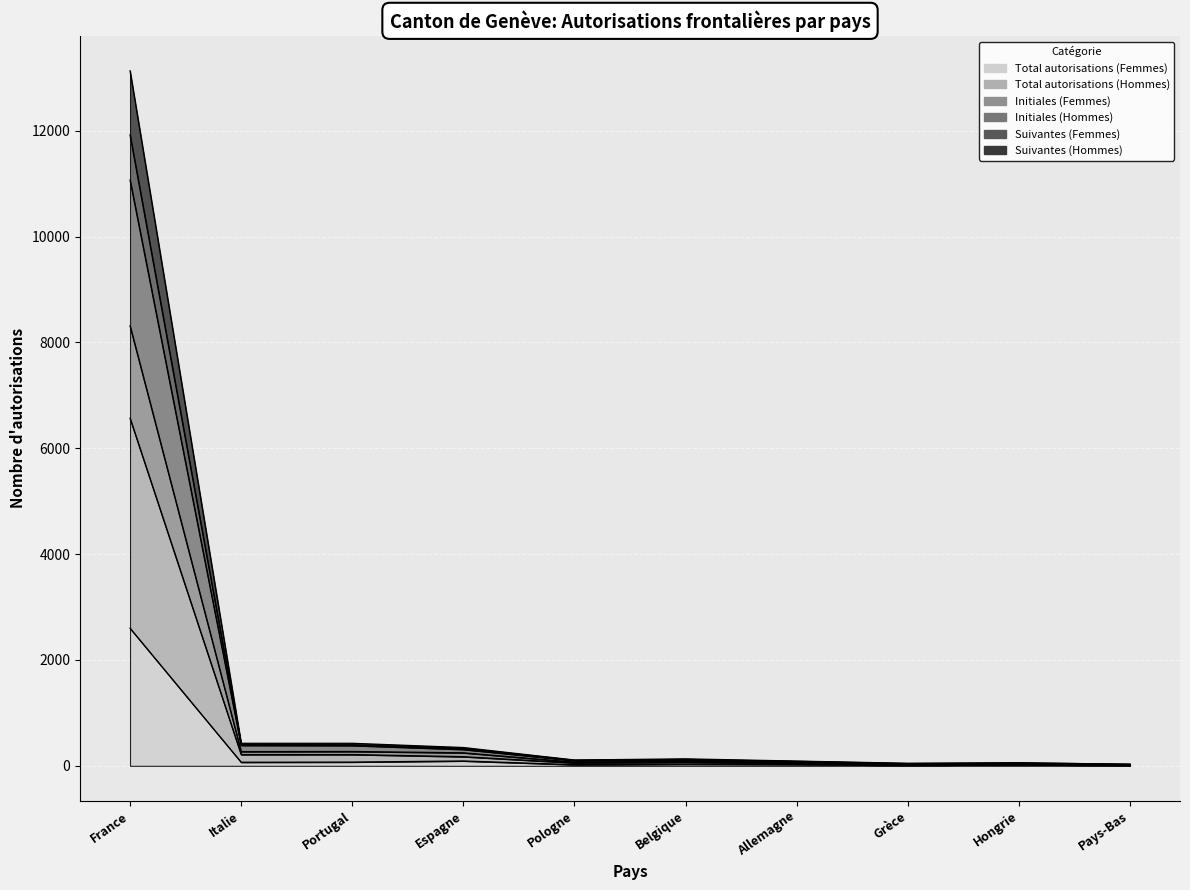

Which category has the lowest value in the Initiales (Hommes) series?

Pays-Bas